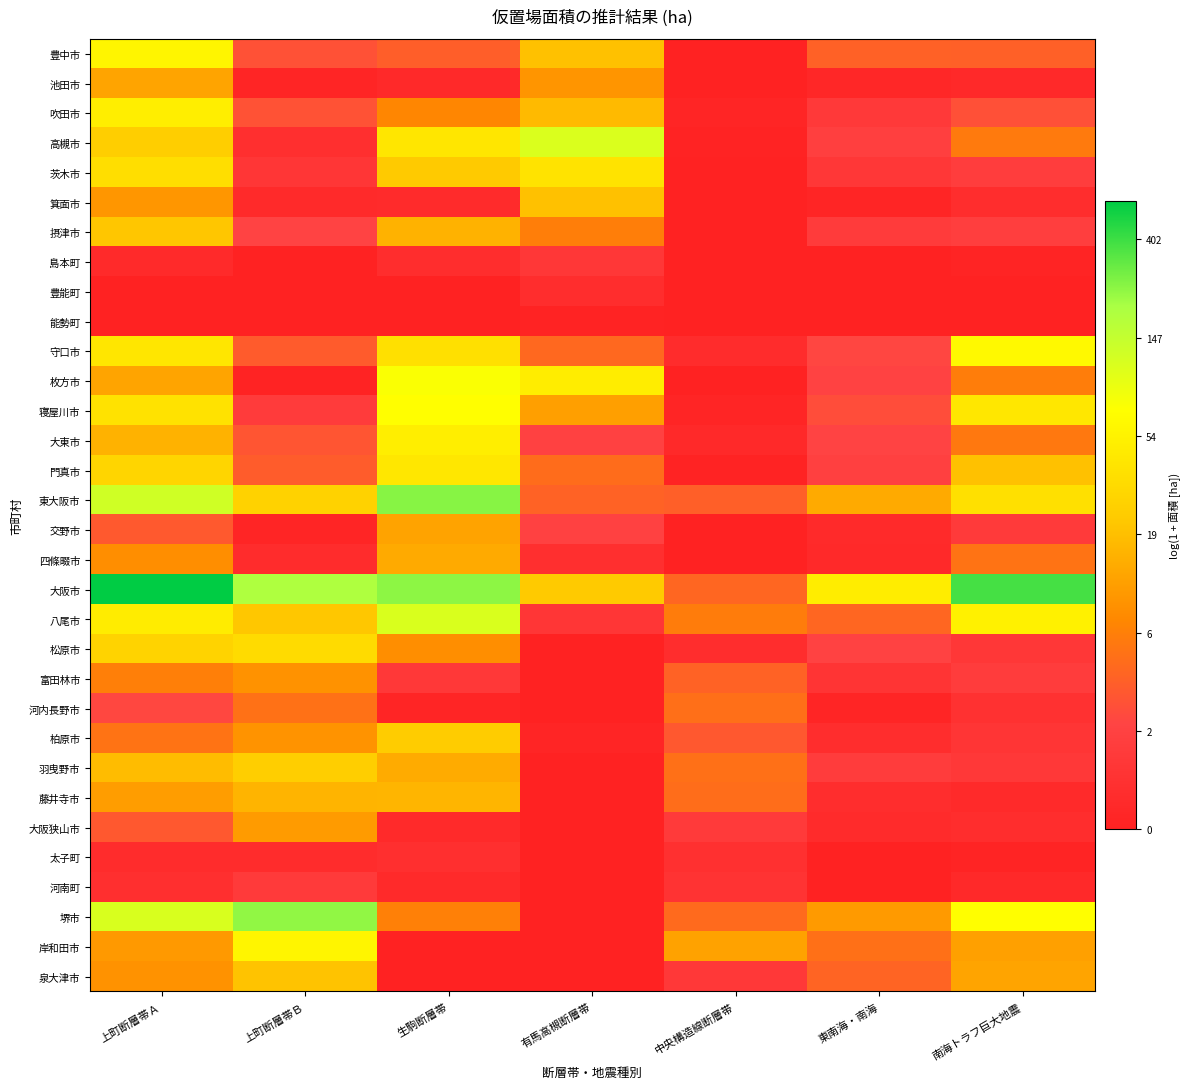

Which series changed the most between 東南海・南海 and 南海トラフ巨大地震?

守口市